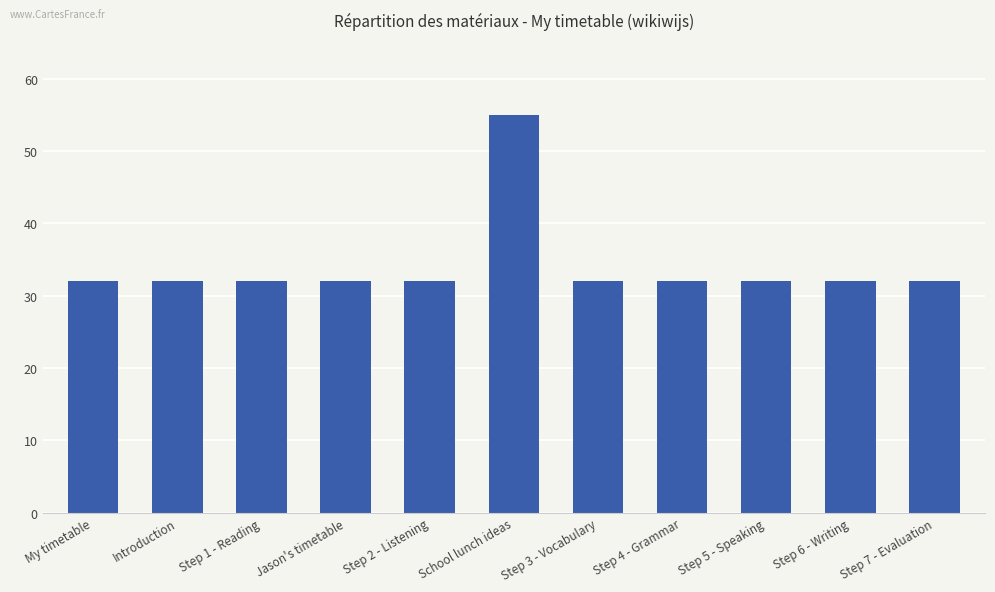

What is the label of the 7th bar from the left?

Step 3 - Vocabulary